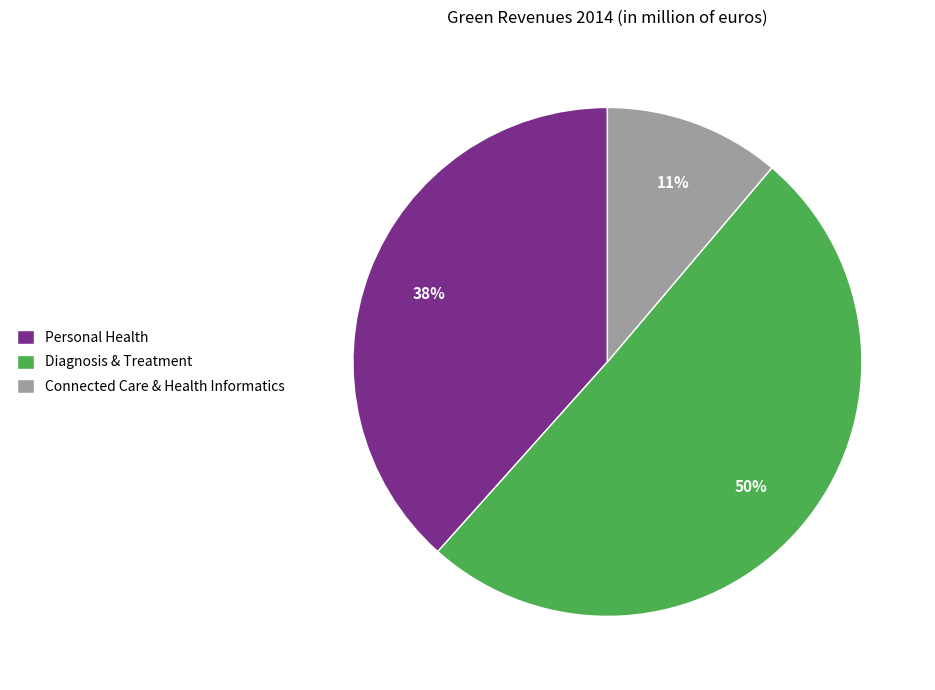

True or false: Connected Care & Health Informatics accounts for 20% of the total.

False